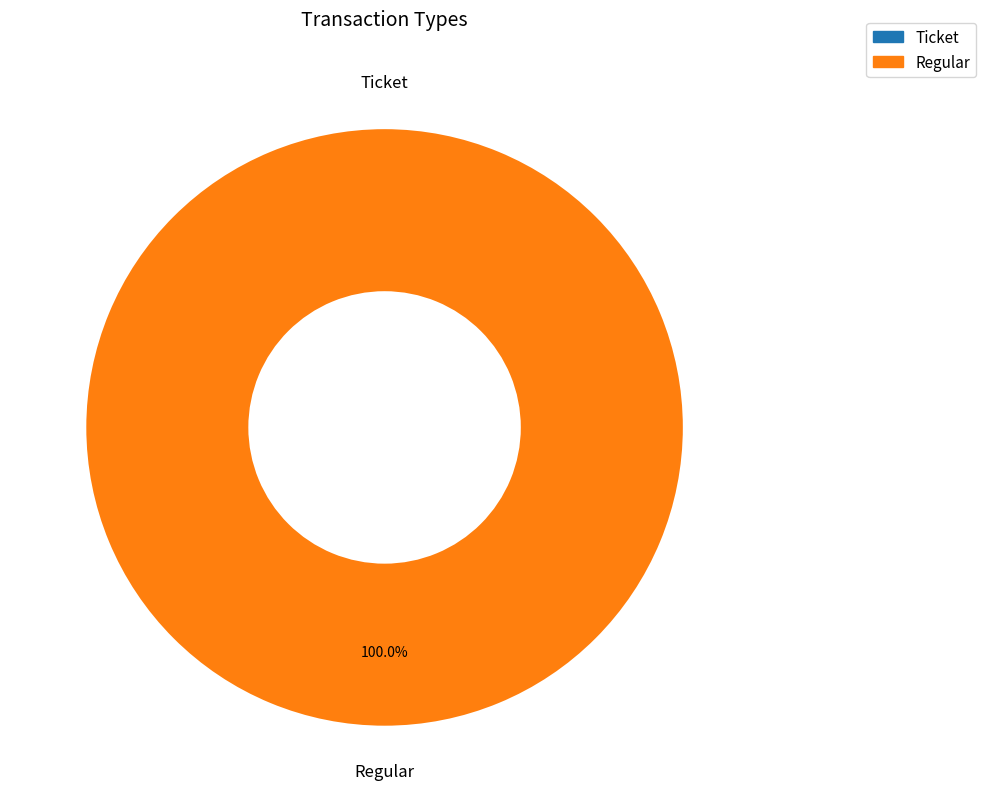

Does any single category account for the majority?

Yes